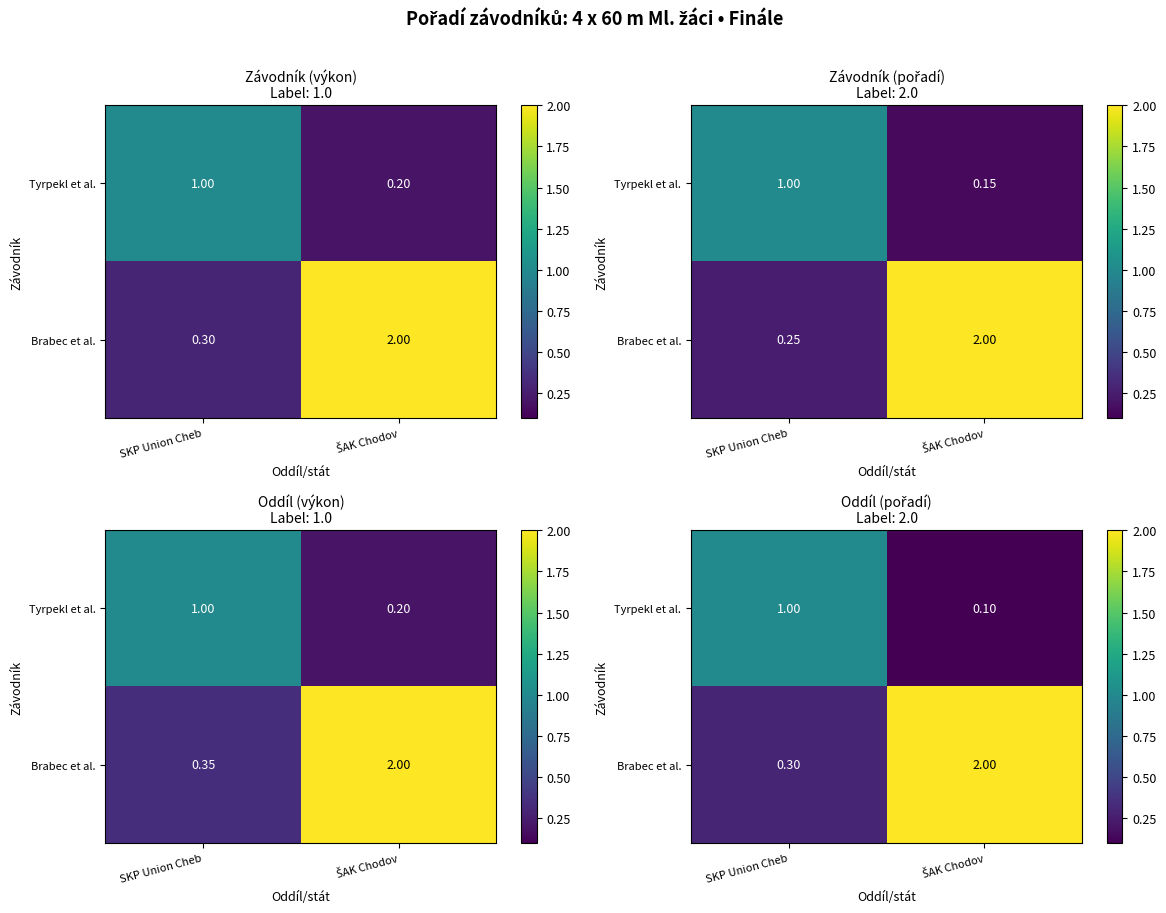

Is the value of Tyrpekl et al. at ŠAK Chodov greater than the value of Brabec et al. at SKP Union Cheb?

No